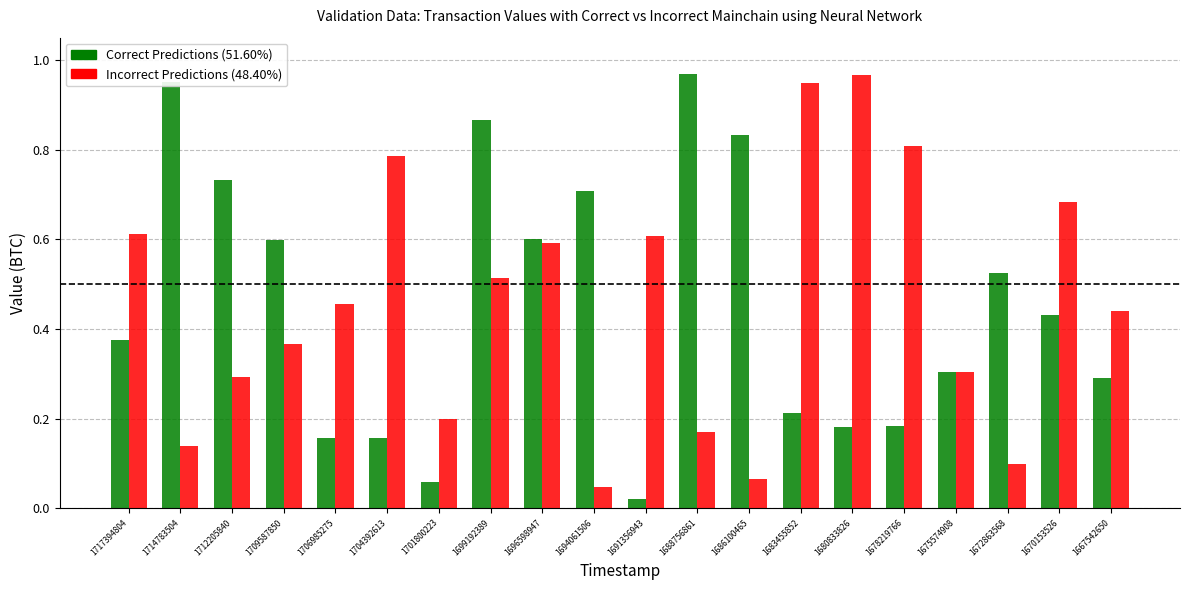

What is the spread (max minus min) of values at 1706985275?

0.3